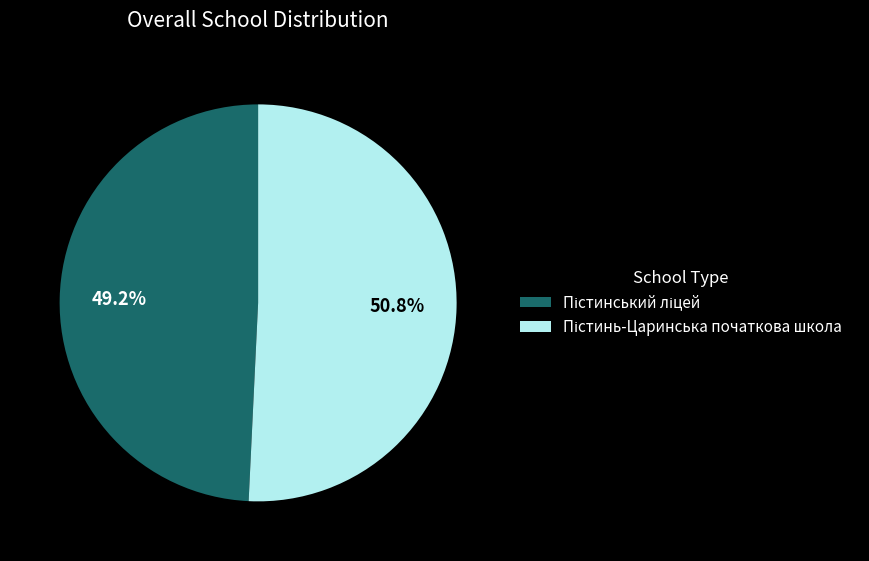

Is there a majority slice in this chart?

Yes